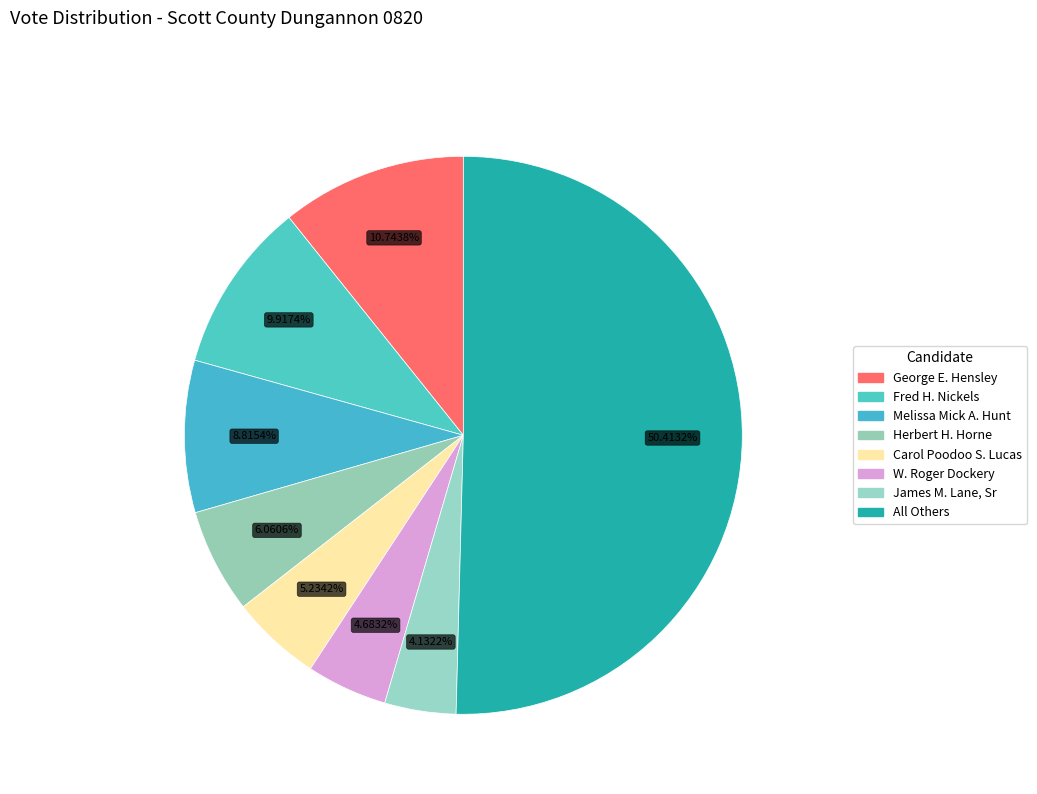

To the nearest percent, what is the difference between the largest and smallest slice percentages?

46%